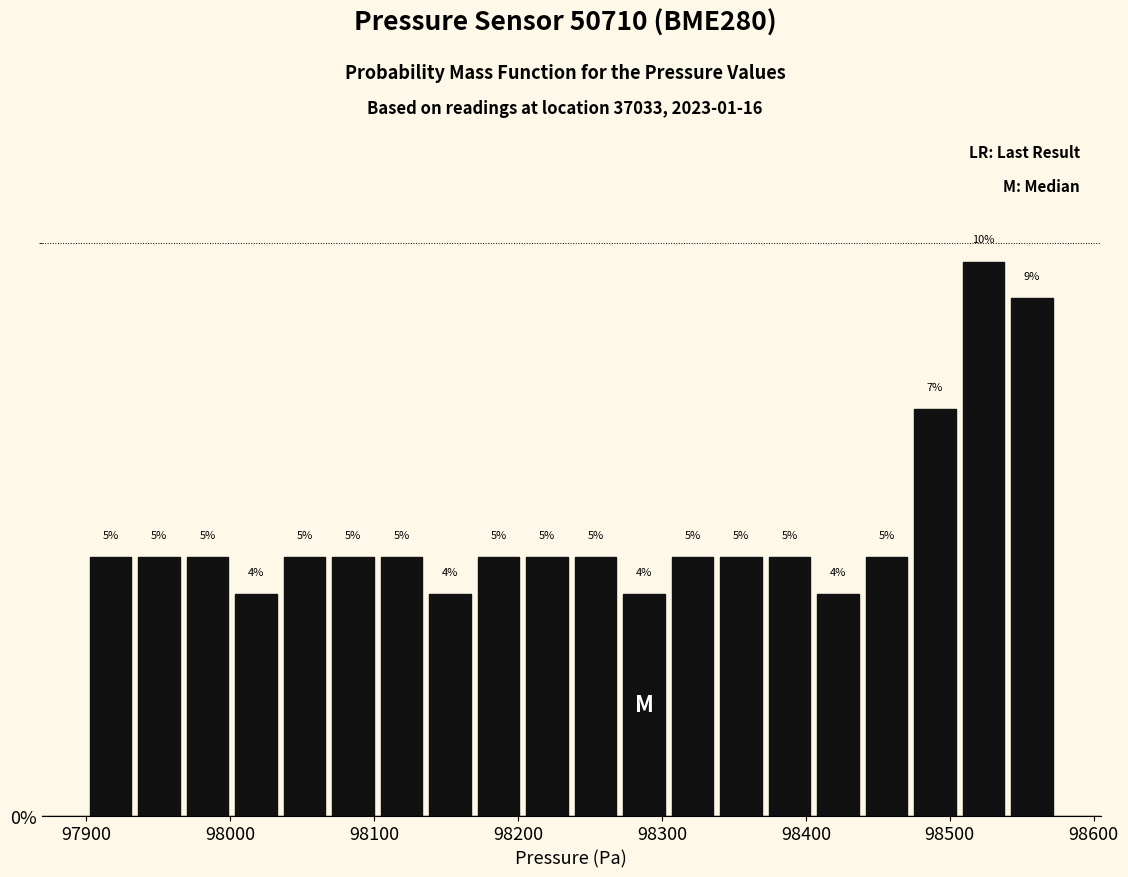

Read against the x-axis, roughly where is the centre of the tallest bar?

98520